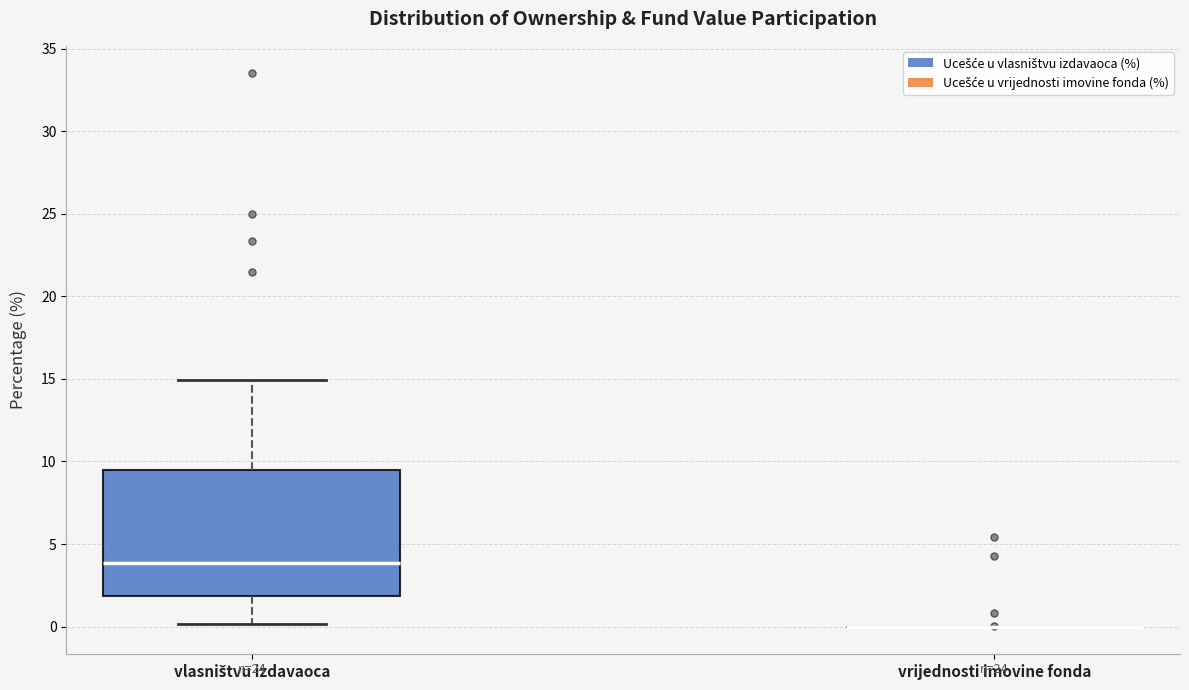

Reading left to right, read every box against the y-axis: the position of its median line, the range the box covers, and the ends of its whiskers. The values are not printed on the chart, so give them approximately, as read against the axis.

vlasništvu izdavaoca: median 4.0, box 2.0 to 9.5, whiskers 0.0 to 15.0
vrijednosti imovine fonda: box collapsed to a line at 0.0, whiskers 0.0 to 0.0